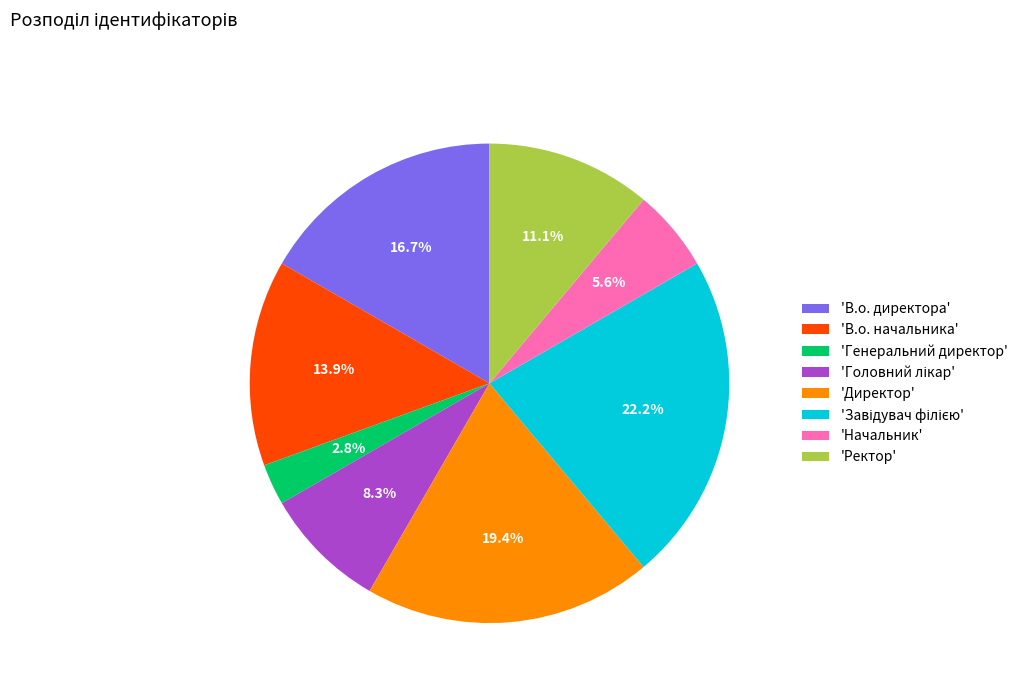

Which category has the smallest portion of the pie?

'Генеральний директор'